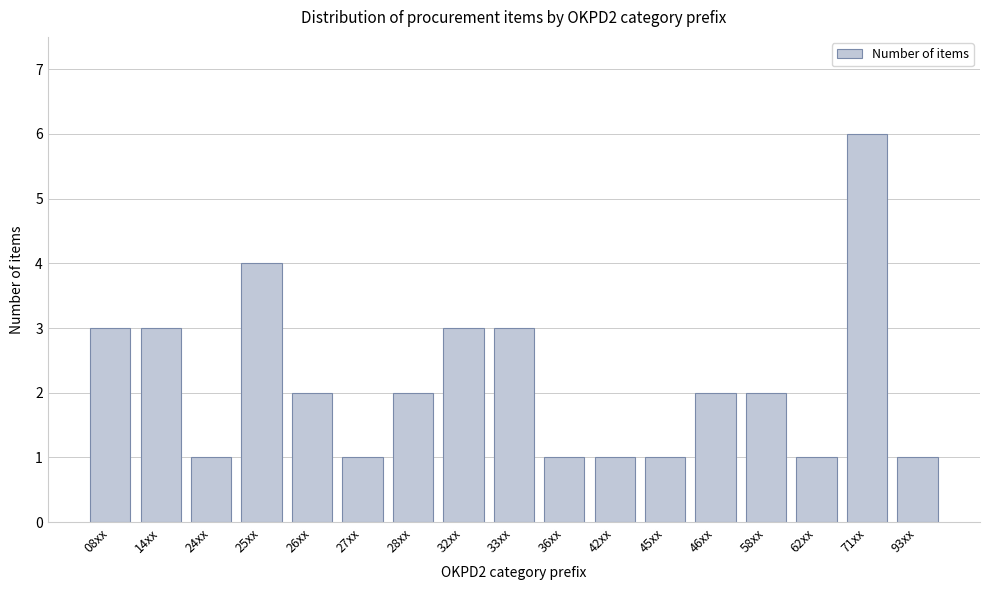

Reading left to right, what are all the values shown in this chart?

3	3	1	4	2	1	2	3	3	1	1	1	2	2	1	6	1